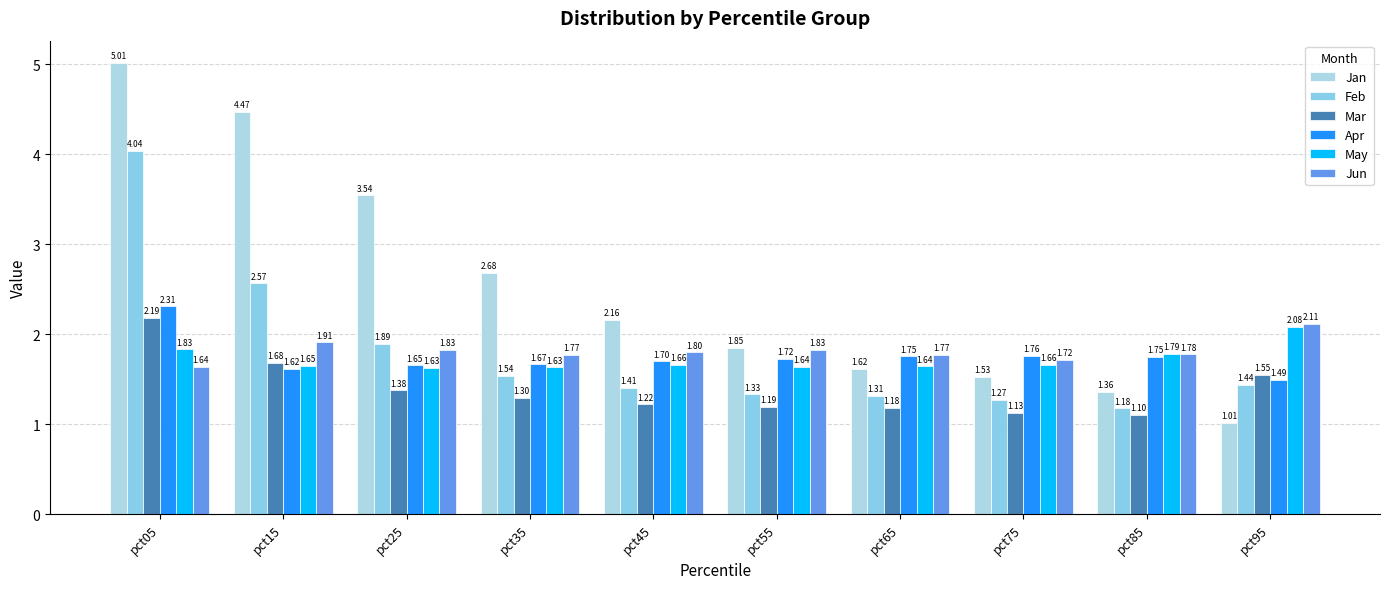

What are all the series names shown in the legend?

Jan, Feb, Mar, Apr, May, Jun